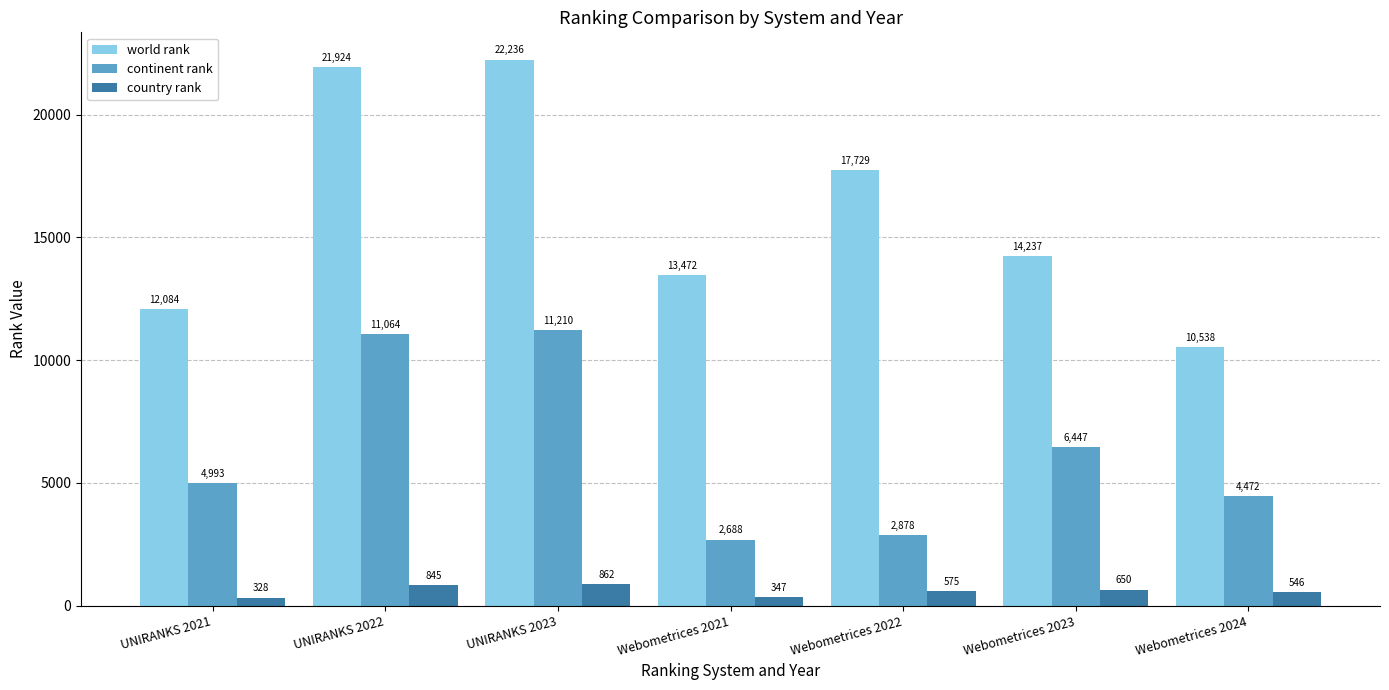

What position from the left is UNIRANKS 2023?

3